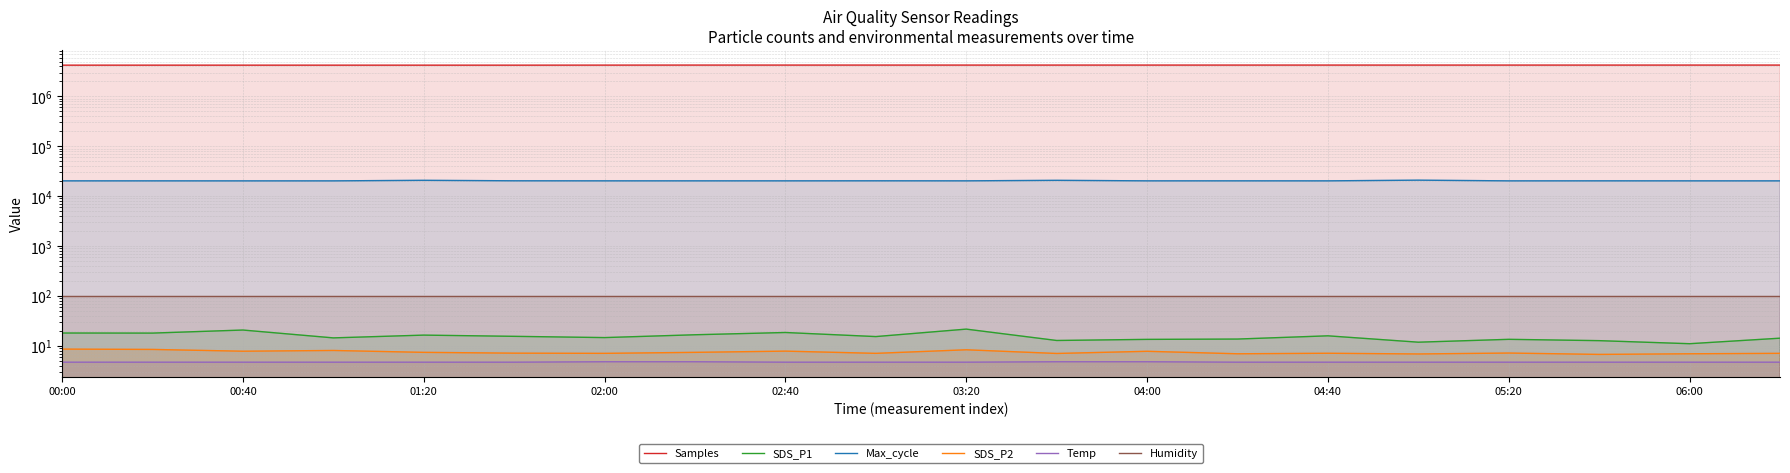

Which series has the widest spread of values?

Samples